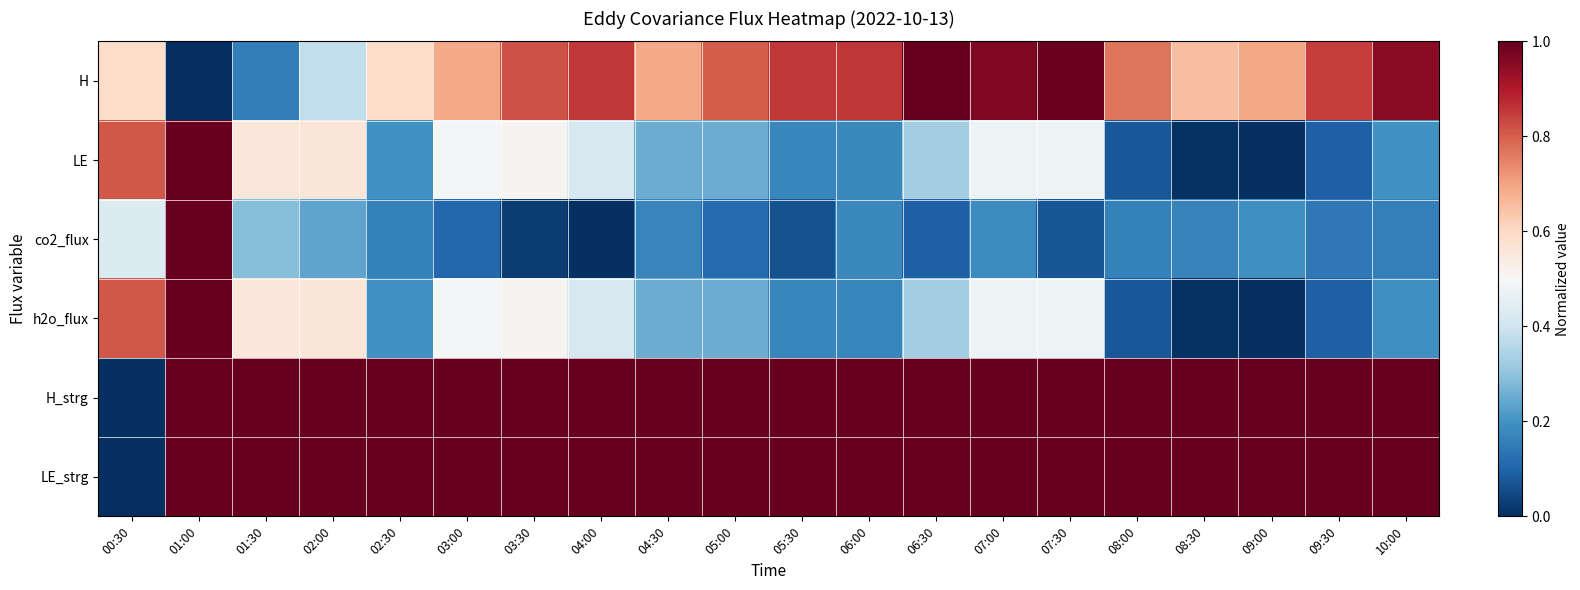

Reading right to left, list all the values displayed in this chart.

H: 10:00=0.9	09:30=0.8	09:00=0.7	08:30=0.6	08:00=0.8	07:30=1.0	07:00=1.0	06:30=1.0	06:00=0.9	05:30=0.9	05:00=0.8	04:30=0.7	04:00=0.9	03:30=0.8	03:00=0.7	02:30=0.6	02:00=0.4	01:30=0.2	01:00=0.0	00:30=0.6
LE: 10:00=0.2	09:30=0.1	09:00=0.0	08:30=0.0	08:00=0.1	07:30=0.5	07:00=0.5	06:30=0.3	06:00=0.2	05:30=0.2	05:00=0.3	04:30=0.3	04:00=0.4	03:30=0.5	03:00=0.5	02:30=0.2	02:00=0.6	01:30=0.6	01:00=1.0	00:30=0.8
co2_flux: 10:00=0.2	09:30=0.1	09:00=0.2	08:30=0.2	08:00=0.2	07:30=0.1	07:00=0.2	06:30=0.1	06:00=0.2	05:30=0.1	05:00=0.1	04:30=0.2	04:00=0.0	03:30=0.0	03:00=0.1	02:30=0.2	02:00=0.2	01:30=0.3	01:00=1.0	00:30=0.4
h2o_flux: 10:00=0.2	09:30=0.1	09:00=0.0	08:30=0.0	08:00=0.1	07:30=0.5	07:00=0.5	06:30=0.3	06:00=0.2	05:30=0.2	05:00=0.3	04:30=0.3	04:00=0.4	03:30=0.5	03:00=0.5	02:30=0.2	02:00=0.6	01:30=0.6	01:00=1.0	00:30=0.8
H_strg: 10:00=1.0	09:30=1.0	09:00=1.0	08:30=1.0	08:00=1.0	07:30=1.0	07:00=1.0	06:30=1.0	06:00=1.0	05:30=1.0	05:00=1.0	04:30=1.0	04:00=1.0	03:30=1.0	03:00=1.0	02:30=1.0	02:00=1.0	01:30=1.0	01:00=1.0	00:30=0.0
LE_strg: 10:00=1.0	09:30=1.0	09:00=1.0	08:30=1.0	08:00=1.0	07:30=1.0	07:00=1.0	06:30=1.0	06:00=1.0	05:30=1.0	05:00=1.0	04:30=1.0	04:00=1.0	03:30=1.0	03:00=1.0	02:30=1.0	02:00=1.0	01:30=1.0	01:00=1.0	00:30=0.0